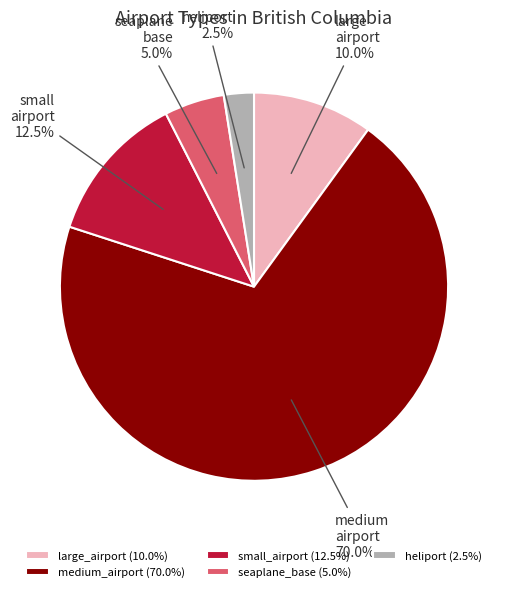

How many slices are in this pie chart?

5